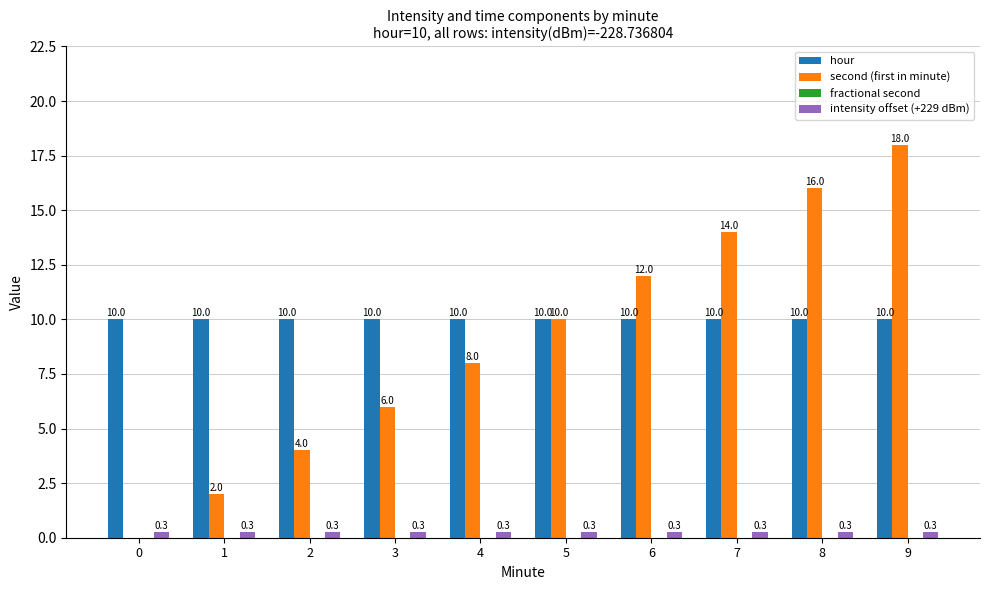

Reading left to right, what are all the values shown in this chart?

hour: 0=10.0	1=10.0	2=10.0	3=10.0	4=10.0	5=10.0	6=10.0	7=10.0	8=10.0	9=10.0
second (first in minute): 0=0.0	1=2.0	2=4.0	3=6.0	4=8.0	5=10.0	6=12.0	7=14.0	8=16.0	9=18.0
intensity offset (+229 dBm): 0=0.3	1=0.3	2=0.3	3=0.3	4=0.3	5=0.3	6=0.3	7=0.3	8=0.3	9=0.3